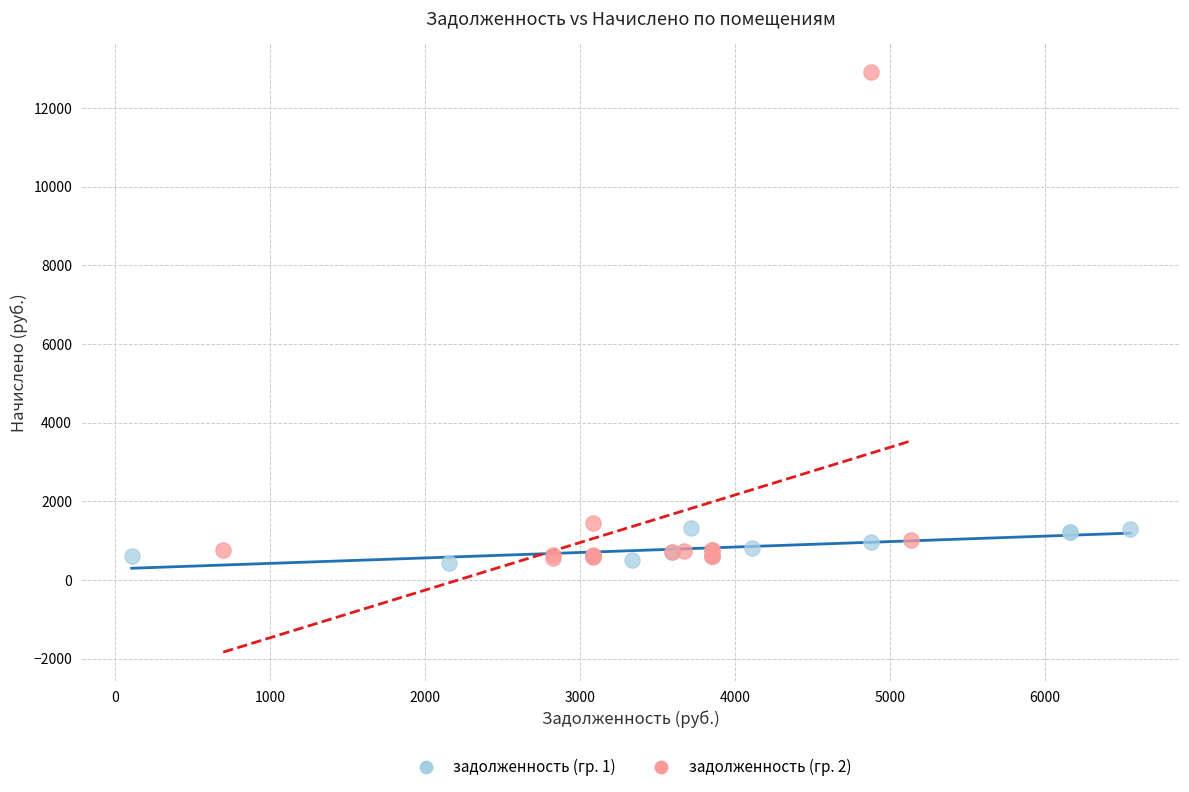

Which series has the widest spread of Y values?

задолженность (гр. 2)